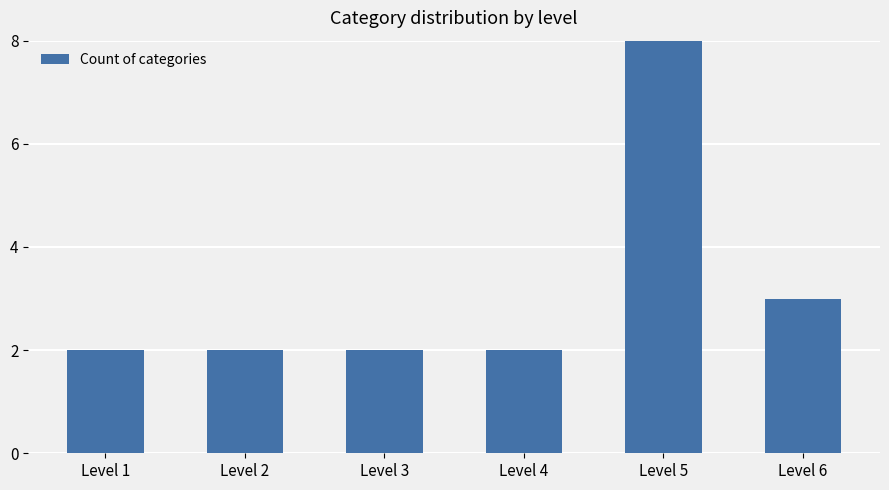

At which label is the value closest to 5?

Level 6